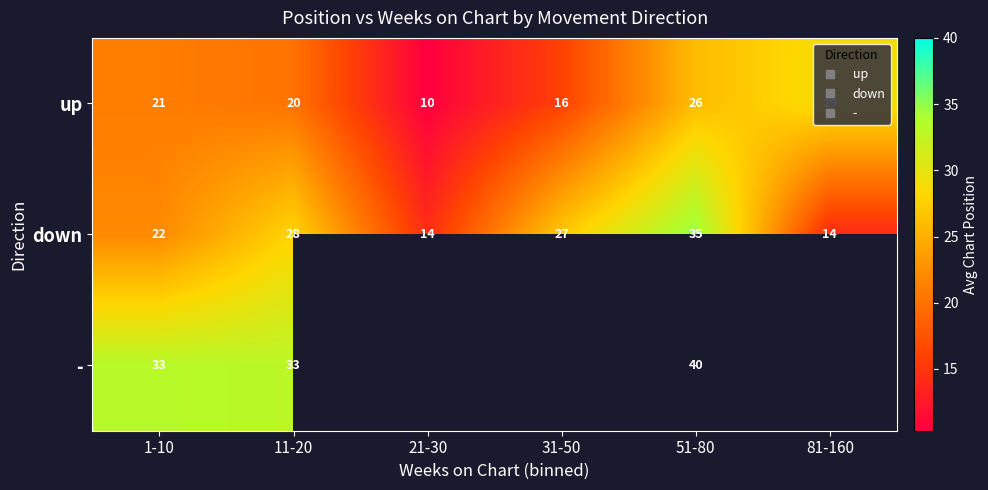

True or false: - has a value of 33.3 at 1-10.

True